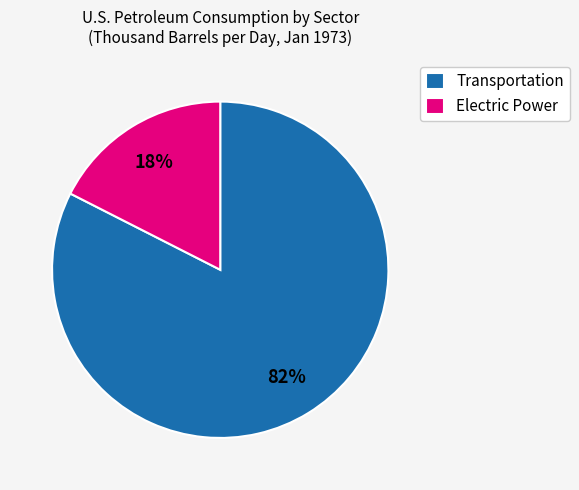

Rank the categories by value from lowest to highest.

Electric Power, Transportation